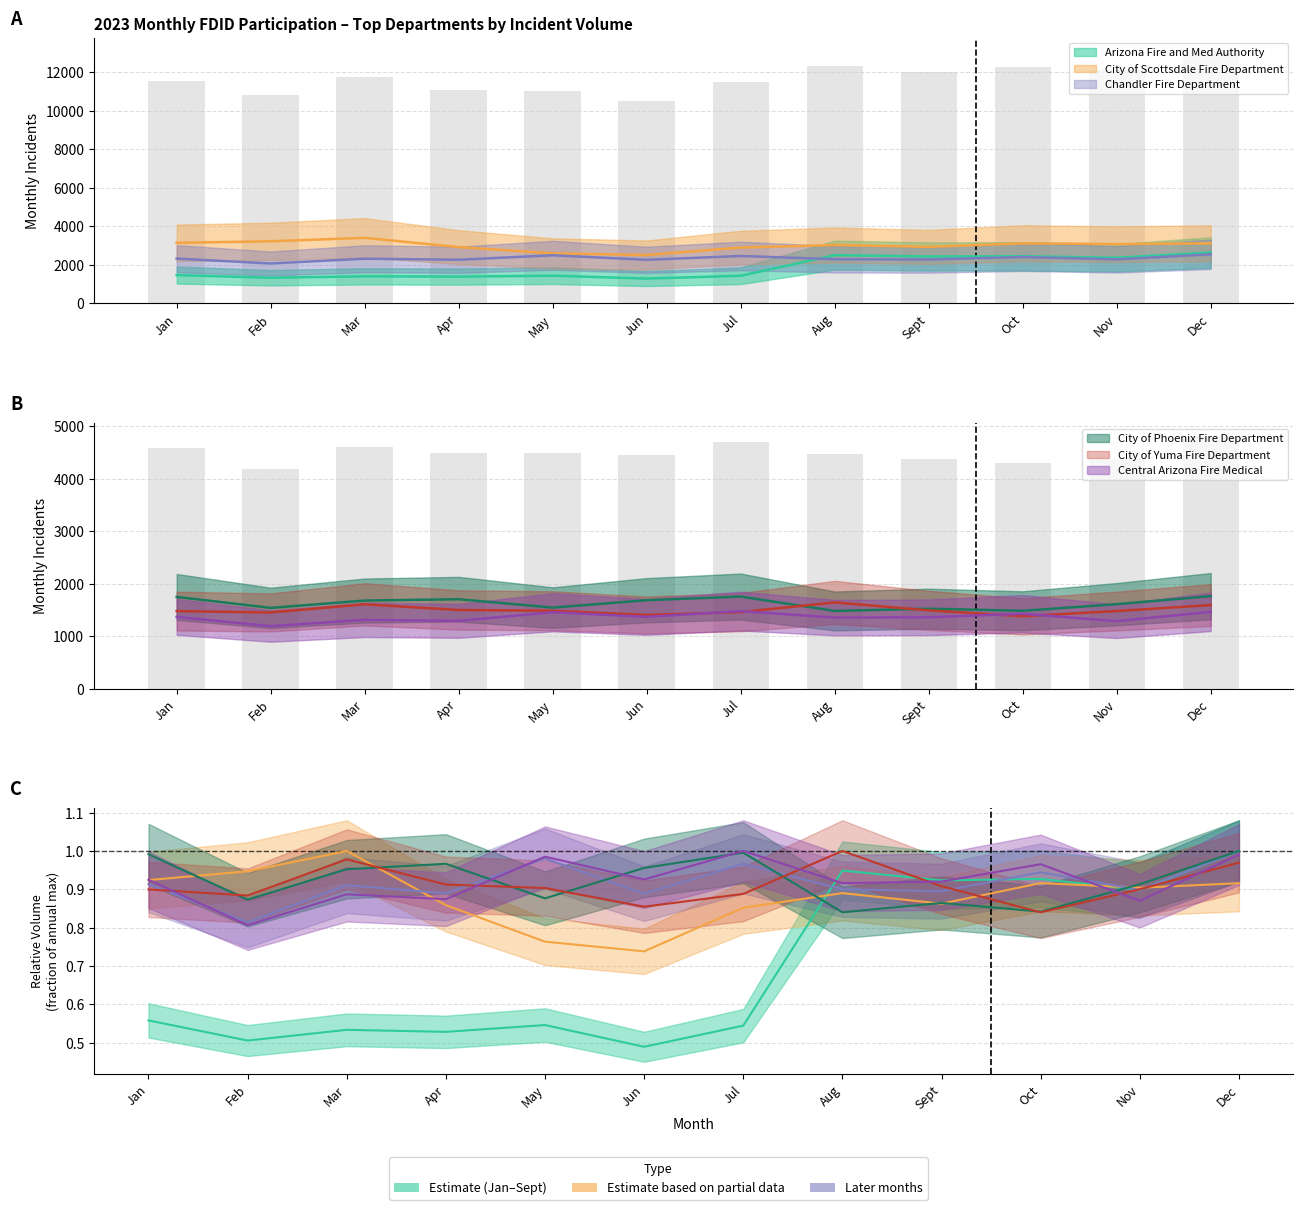

Where does the Central Arizona Fire Medical series first go above 1367?

May